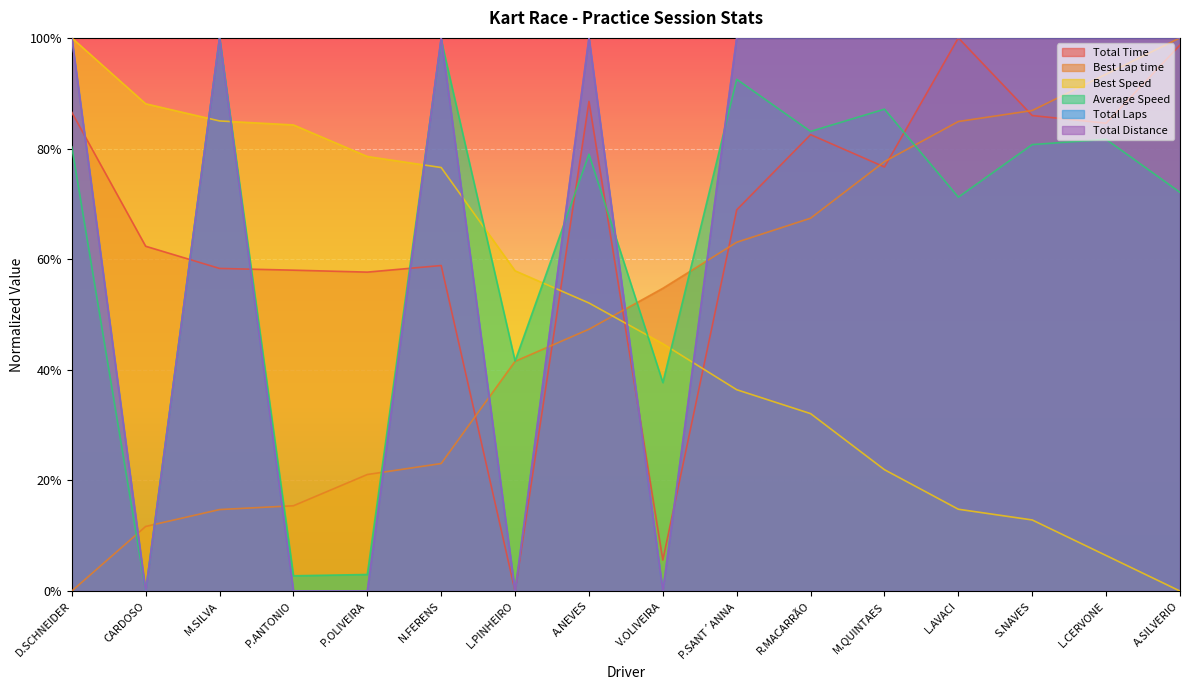

Which series has the largest range (max minus min)?

Total Time